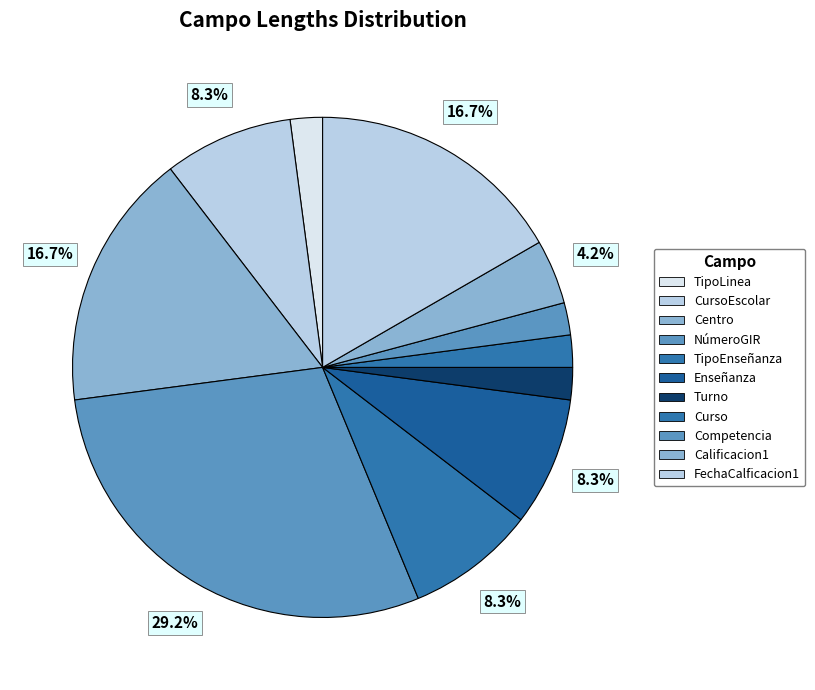

To the nearest percent, what percentage of the pie is CursoEscolar?

8%